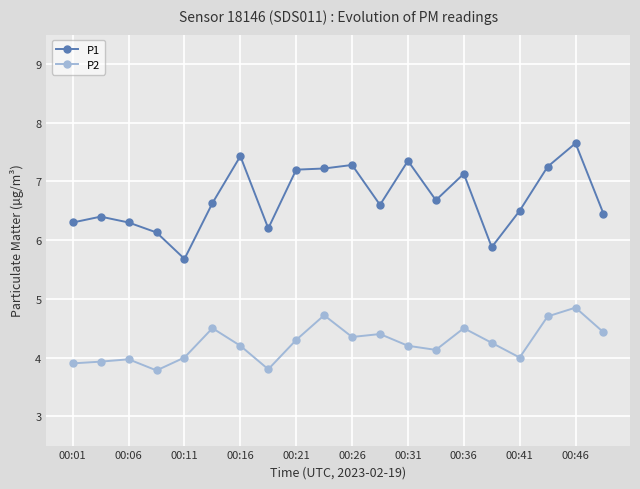

What is the value of the P2 point at the 14th from the left?

4.1